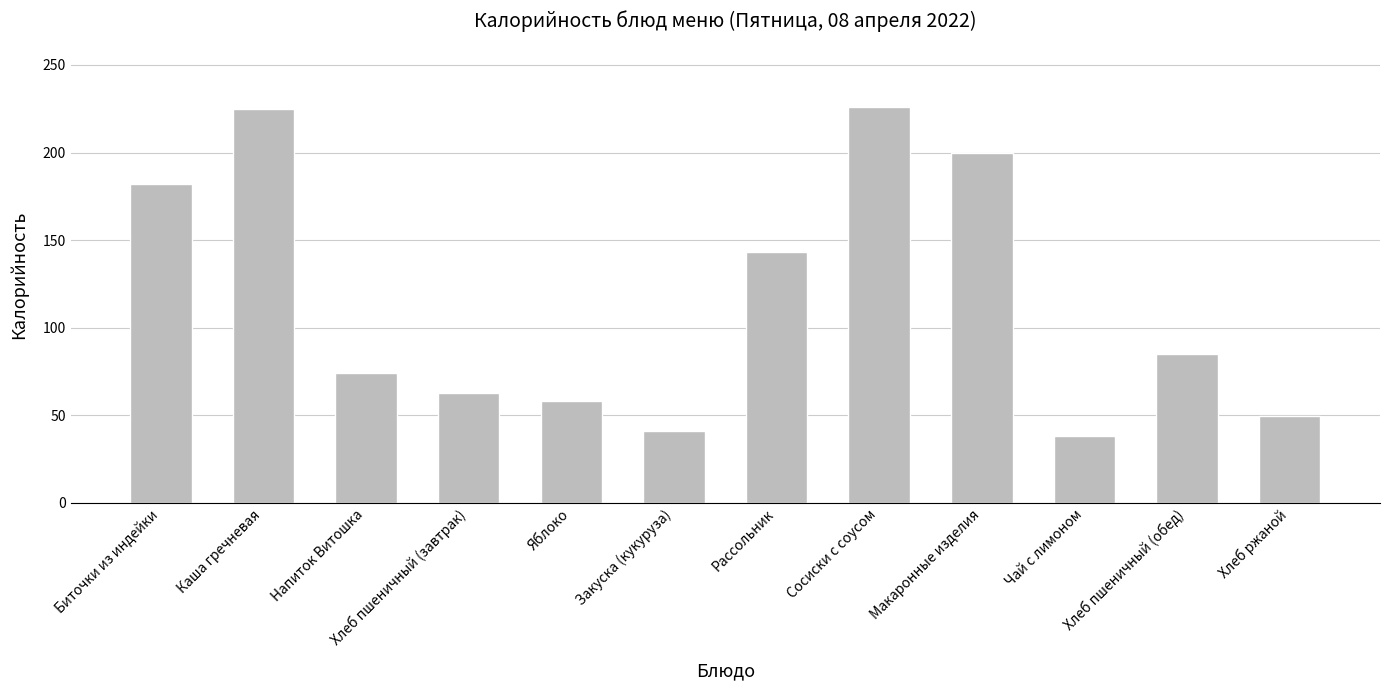

What is the label of the 3rd bar from the right?

Чай с лимоном